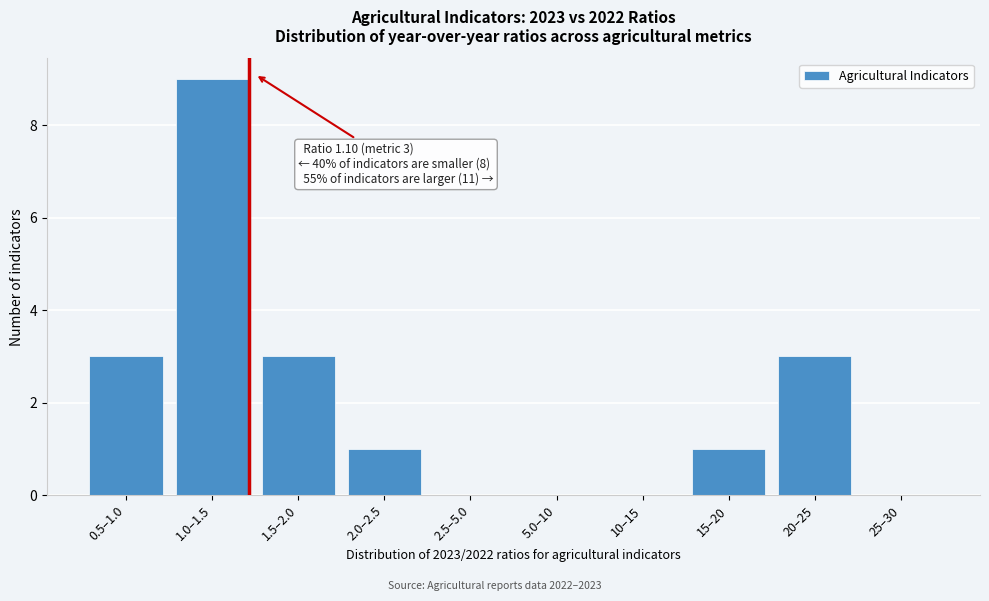

Reading right to left, transcribe all the data shown in this chart.

25–30=0	20–25=3	15–20=1	10–15=0	5.0–10=0	2.5–5.0=0	2.0–2.5=1	1.5–2.0=3	1.0–1.5=9	0.5–1.0=3